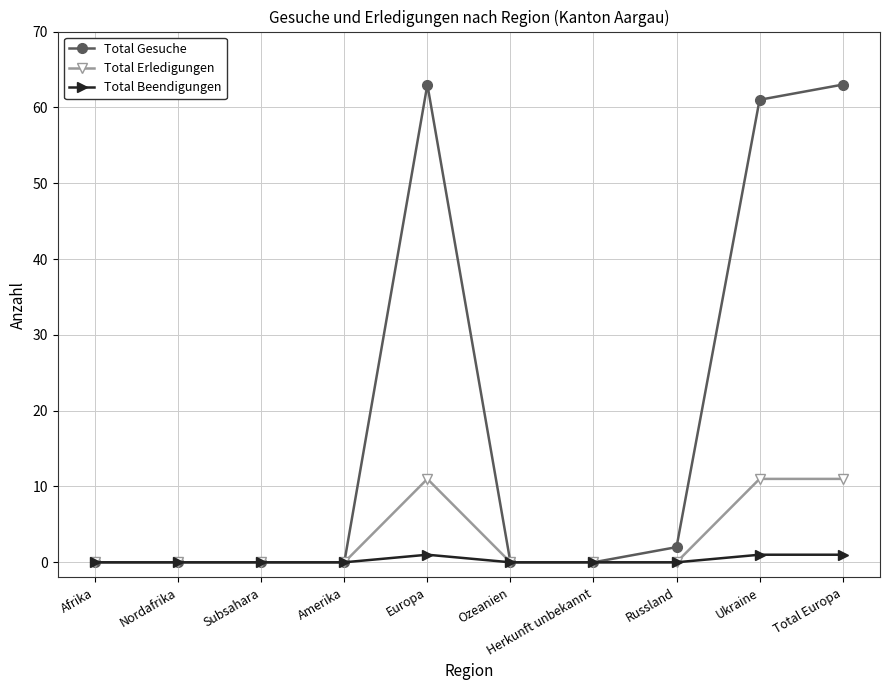

True or false: Total Gesuche has more than 0 points higher than both neighbors.

True